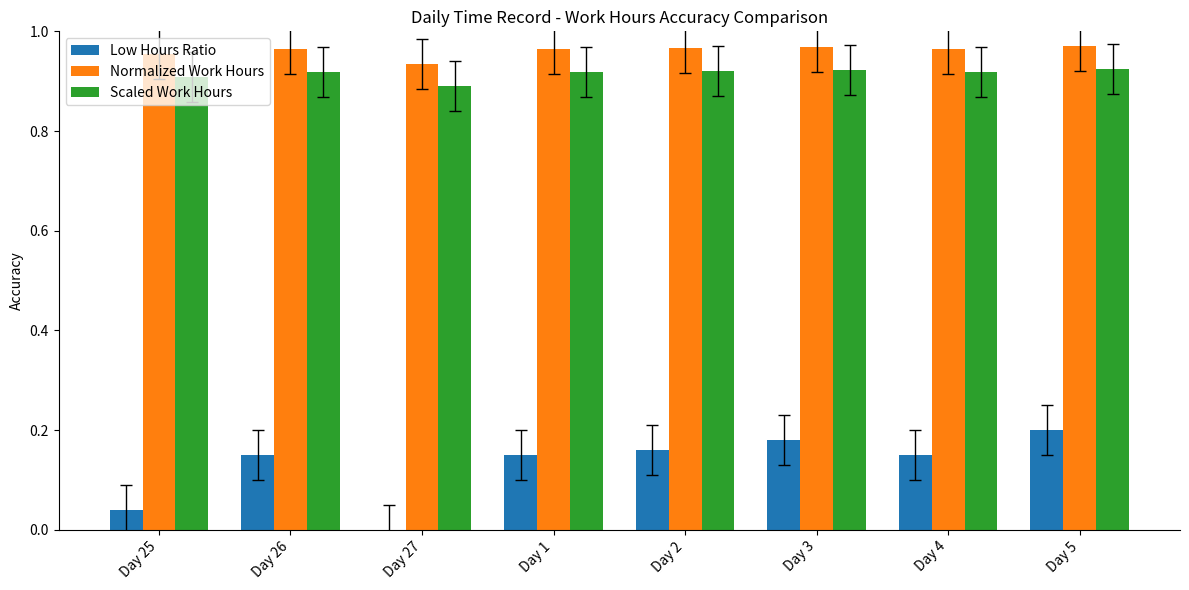

Where is Low Hours Ratio nearest to the value 0?

Day 27